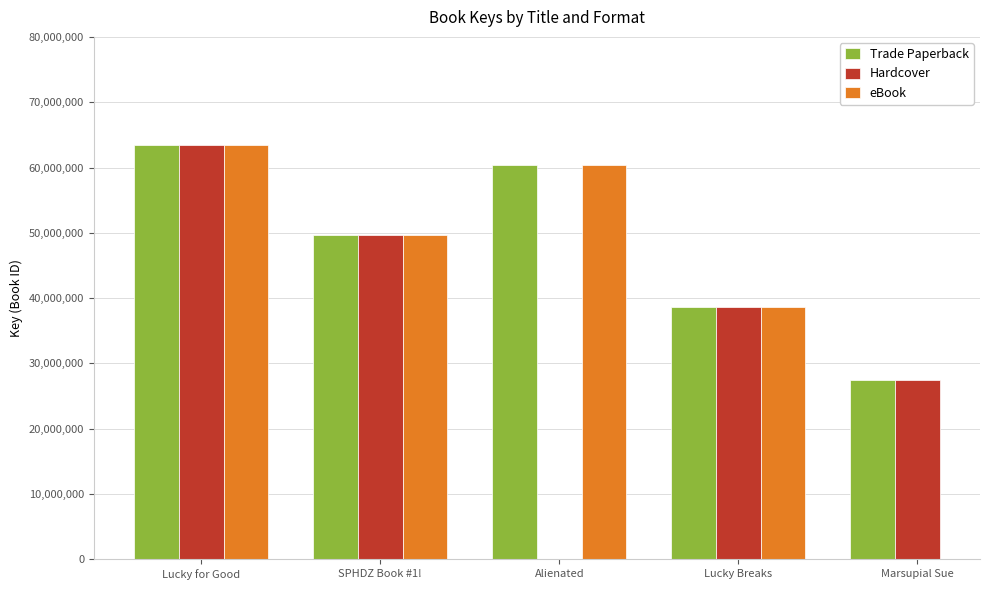

Rank the series by their maximum value, from lowest to highest.

Trade Paperback, Hardcover, eBook